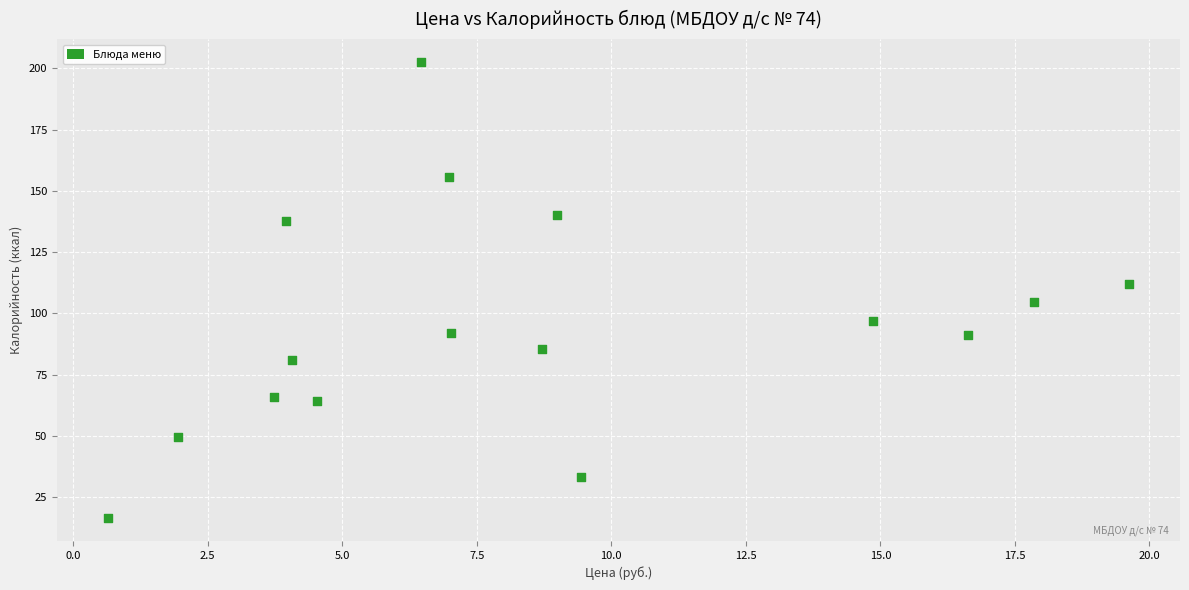

What is the range of Y values (max minus min)?

186.1